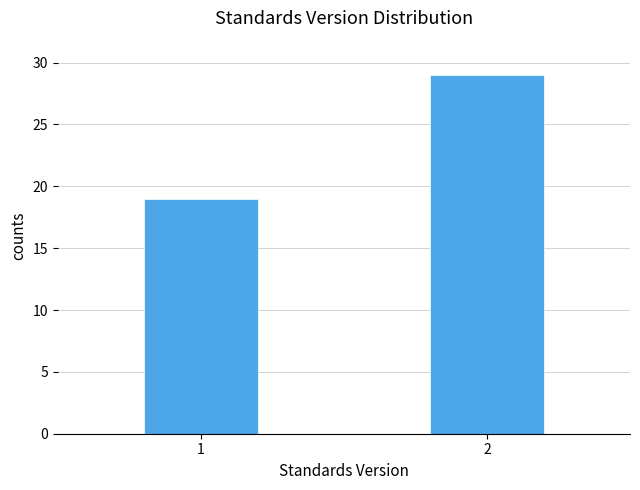

Reading right to left, extract all data points from this chart.

29	19